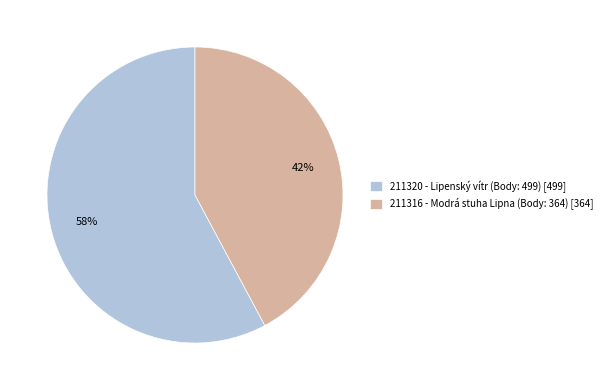

What percentage is the 211316 slice, to the nearest percent?

42%